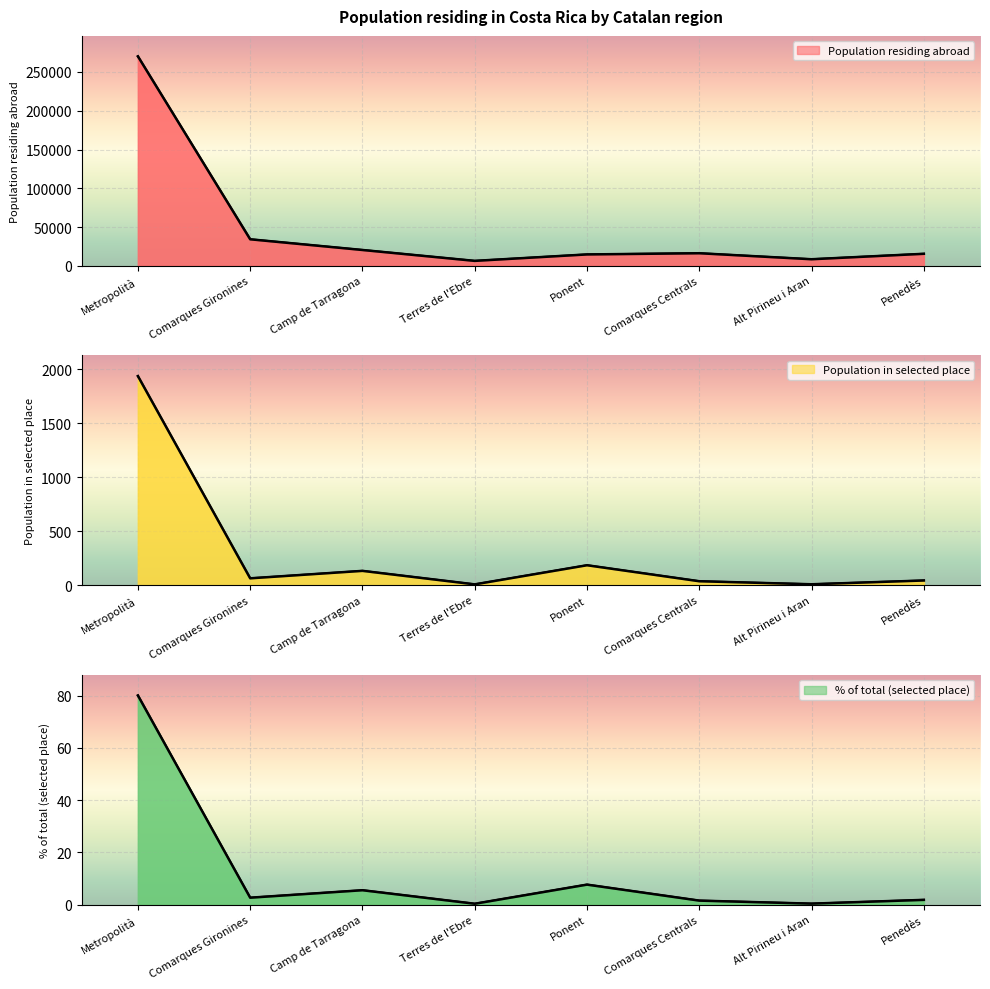

Between Comarques Gironines and Comarques Centrals, which series saw the biggest shift?

Population residing abroad